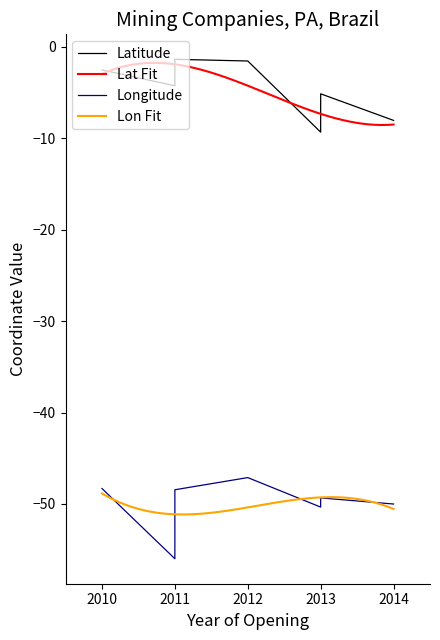

Is it true that Latitude equals -6.9 at 20/04/2011?

False